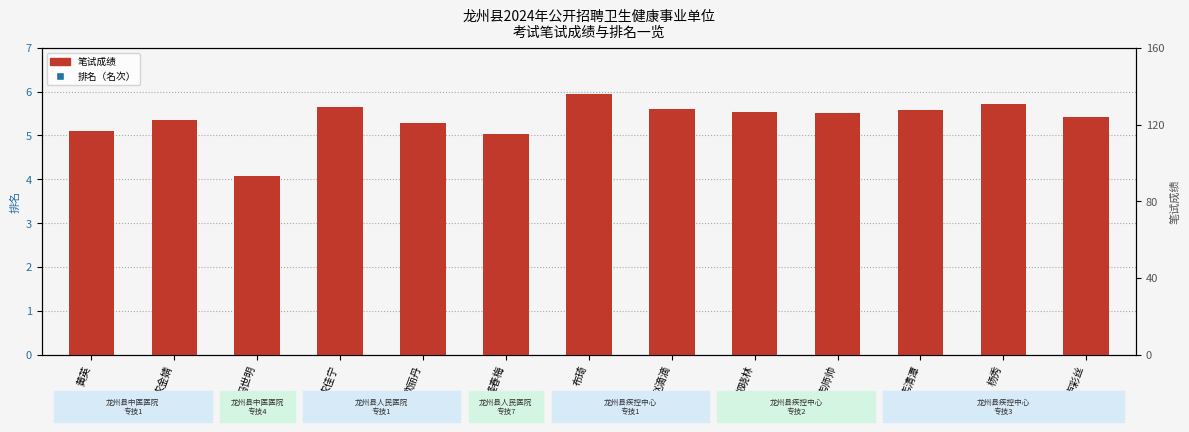

Which series reaches the minimum Y coordinate?

排名（名次）